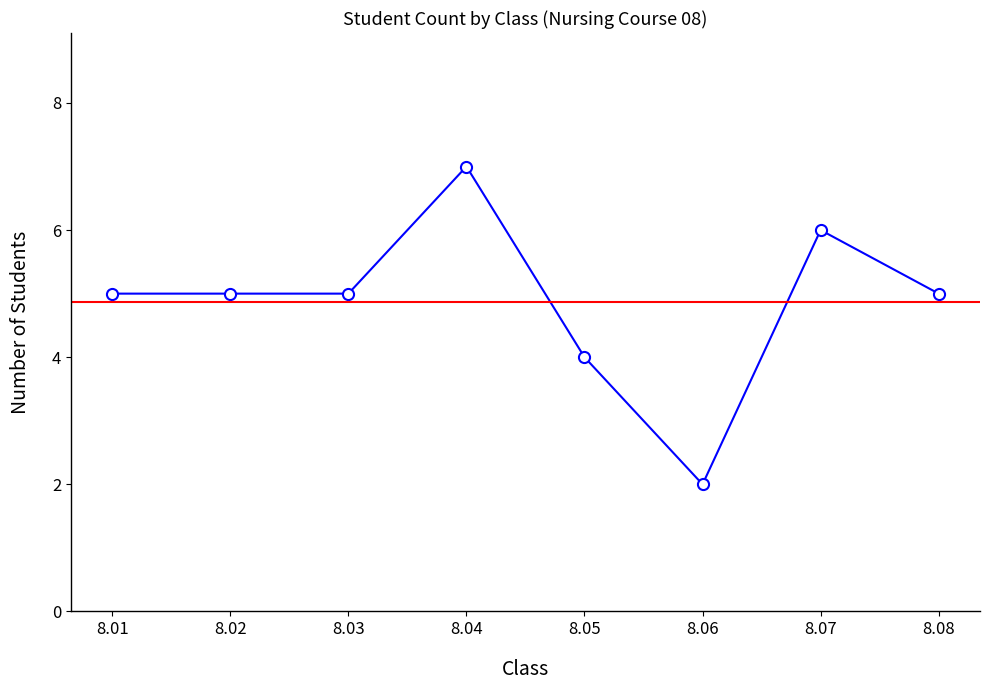

Which label corresponds to the largest value in the chart?

8.04